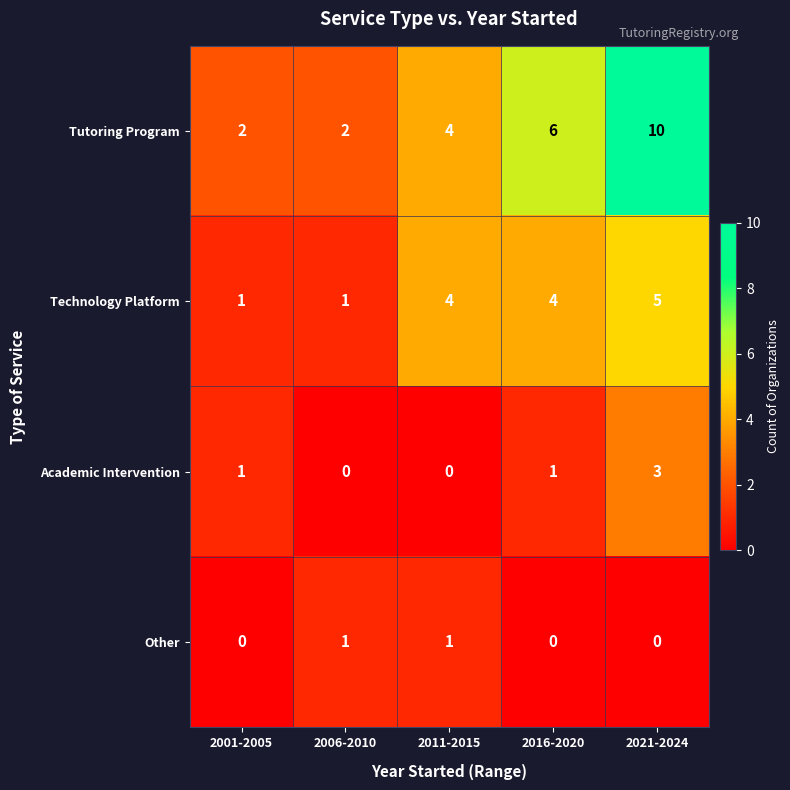

At which category is the sum across all series the highest?

2021-2024